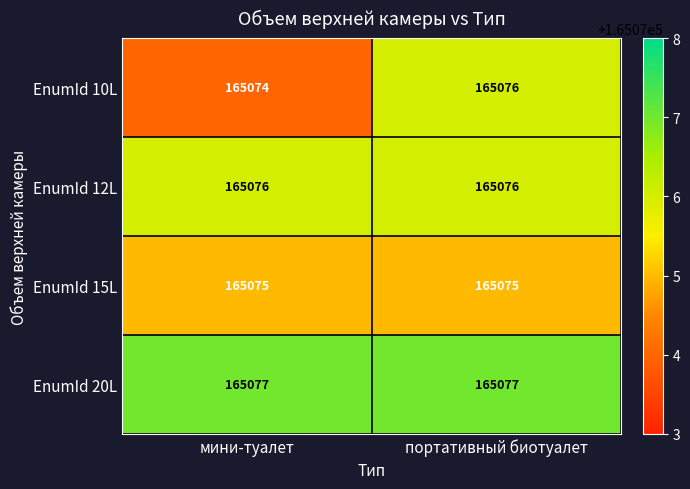

How many categories are shown in the chart?

2